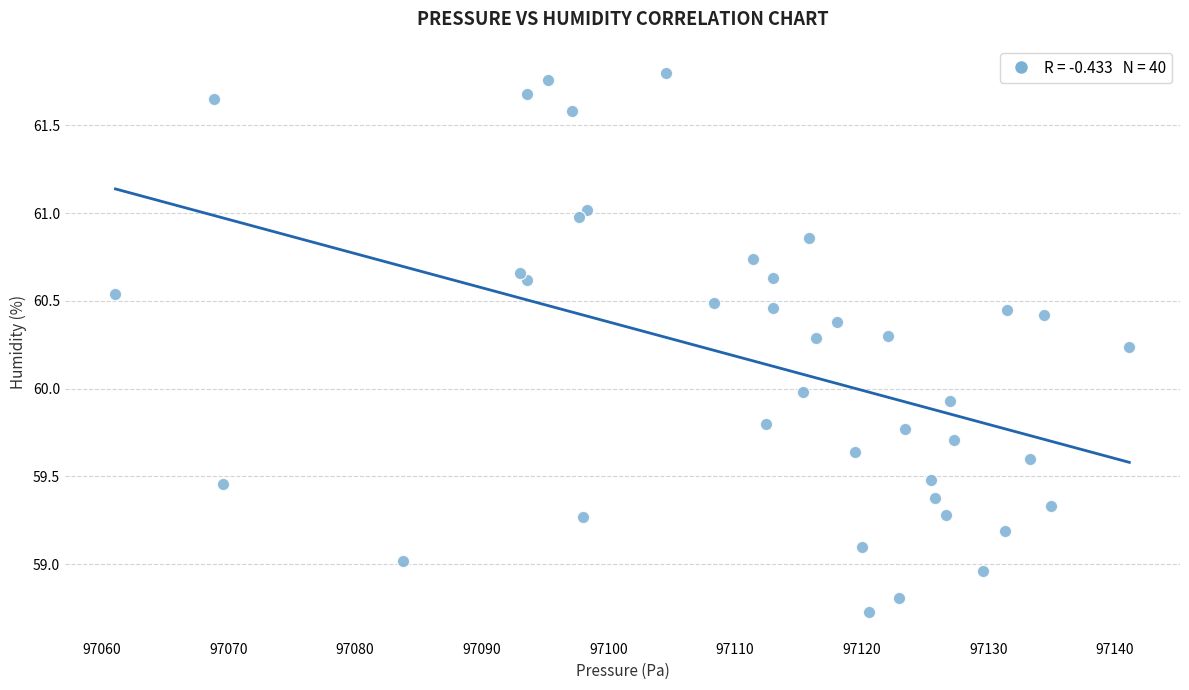

What is the range of Y values (max minus min)?

3.1